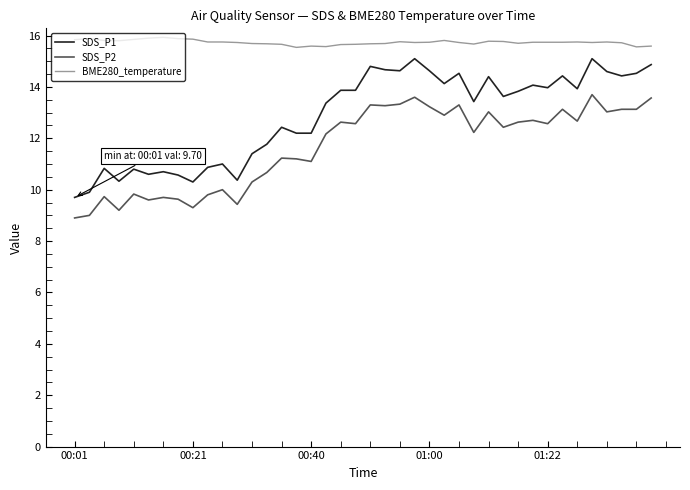

Which series has the largest total across all categories?

BME280_temperature